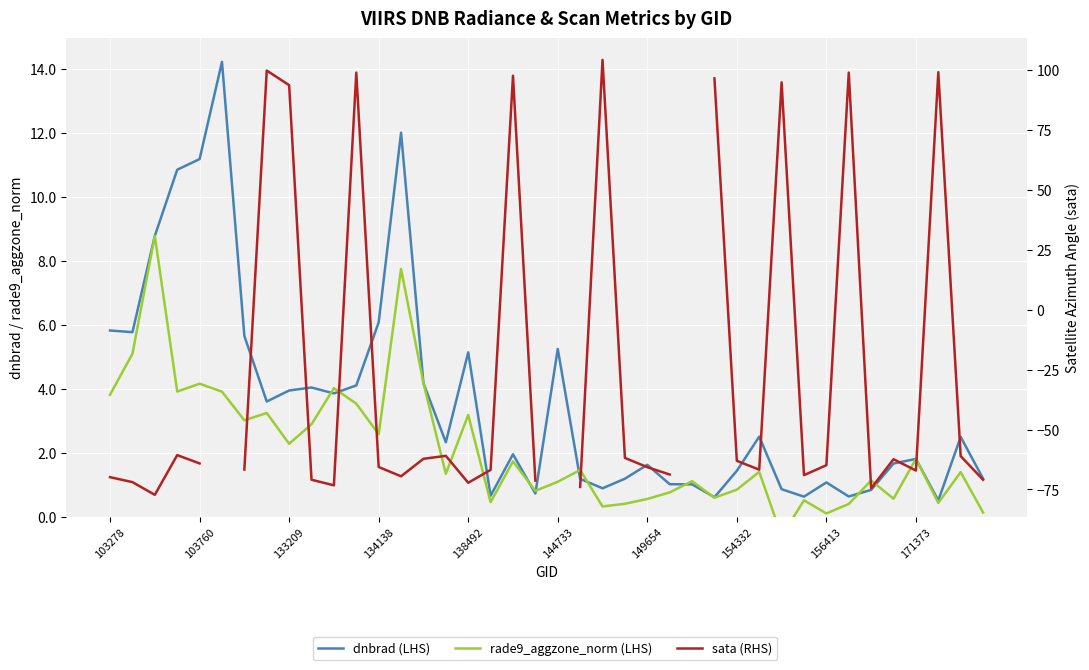

What is the value of the rade9_aggzone_norm (LHS) point at the 31st from the left?

-0.6